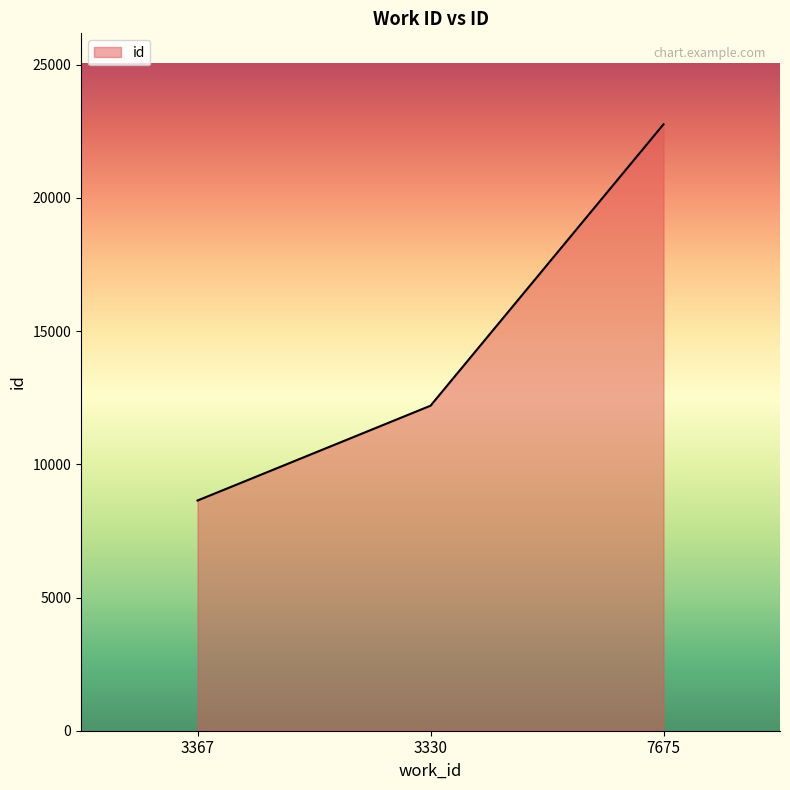

Reading left to right, transcribe all the data shown in this chart.

3367=8642	3330=12202	7675=22766